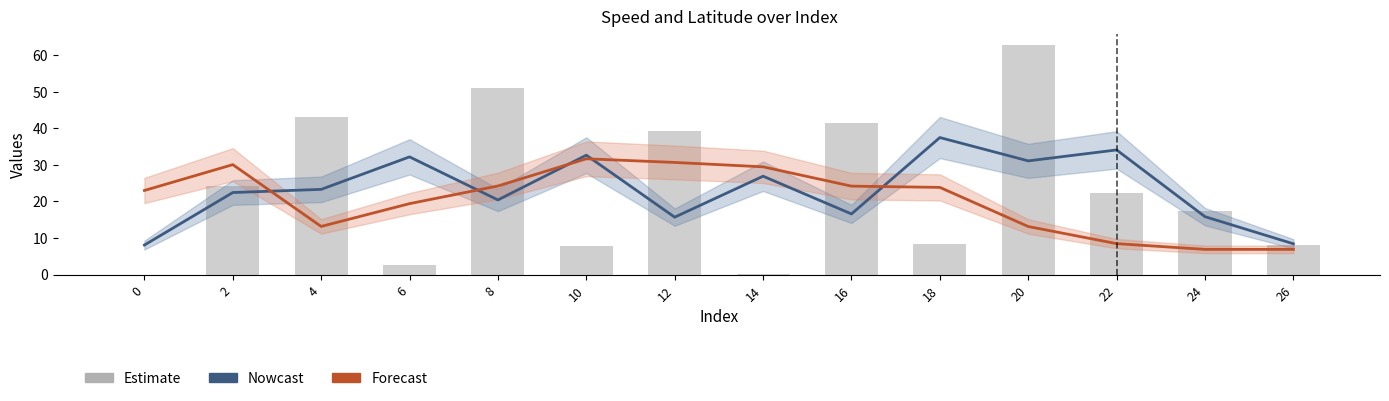

True or false: rptSpeed_mph has a value of 2.6 at 6.

True